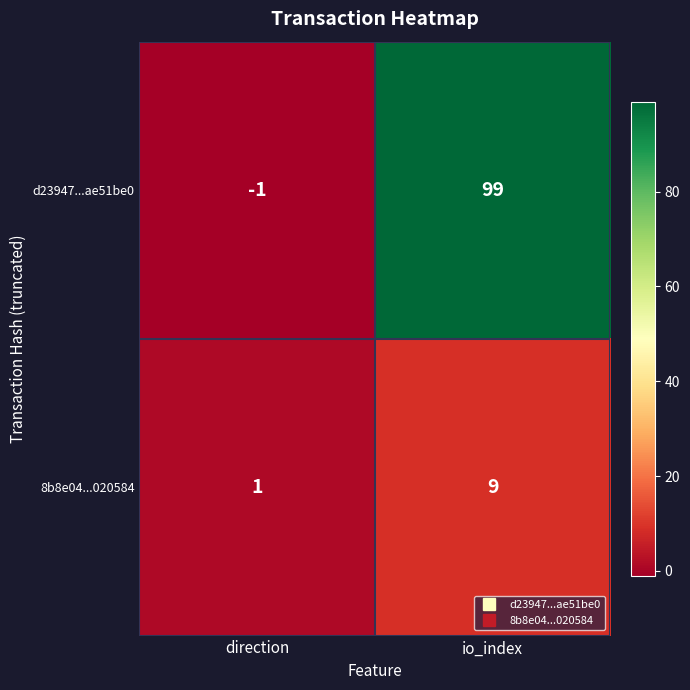

What is the greatest value displayed?

99